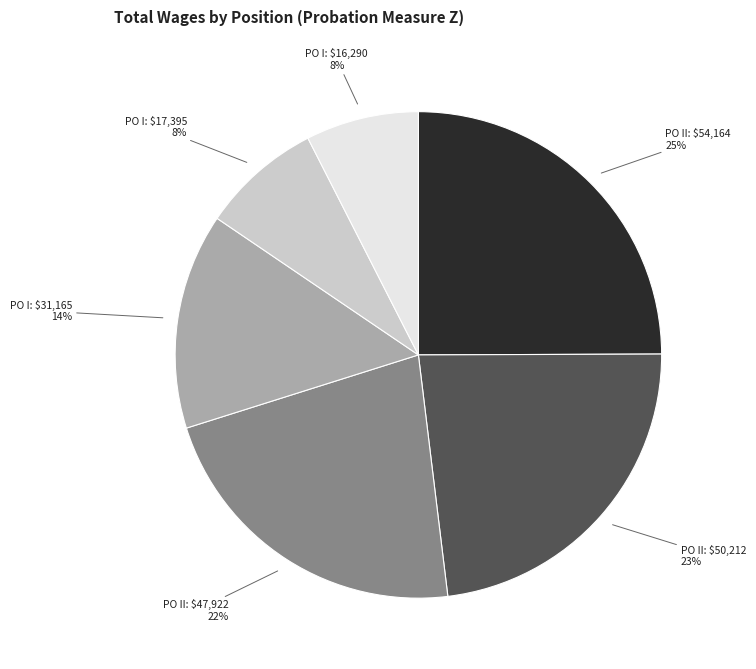

Is there any slice that represents more than half of the pie?

No